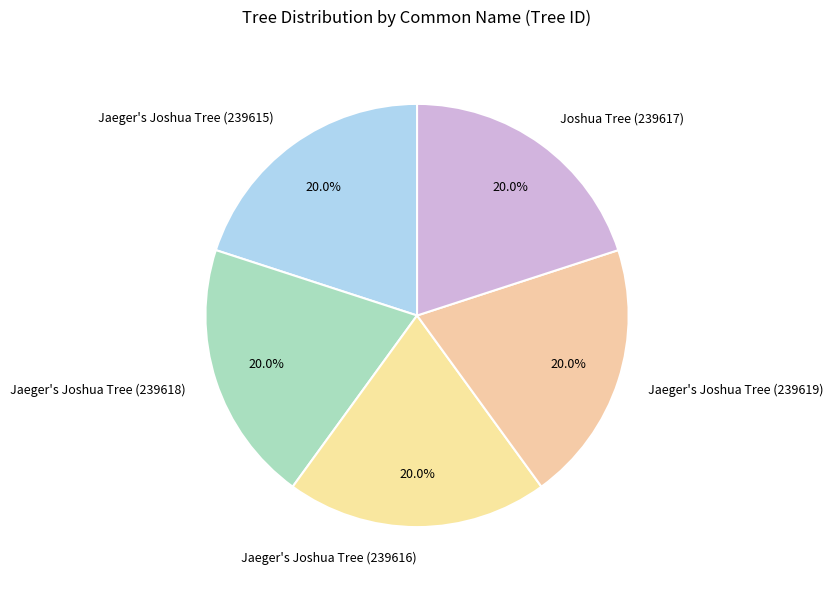

Does any single category account for the majority?

No